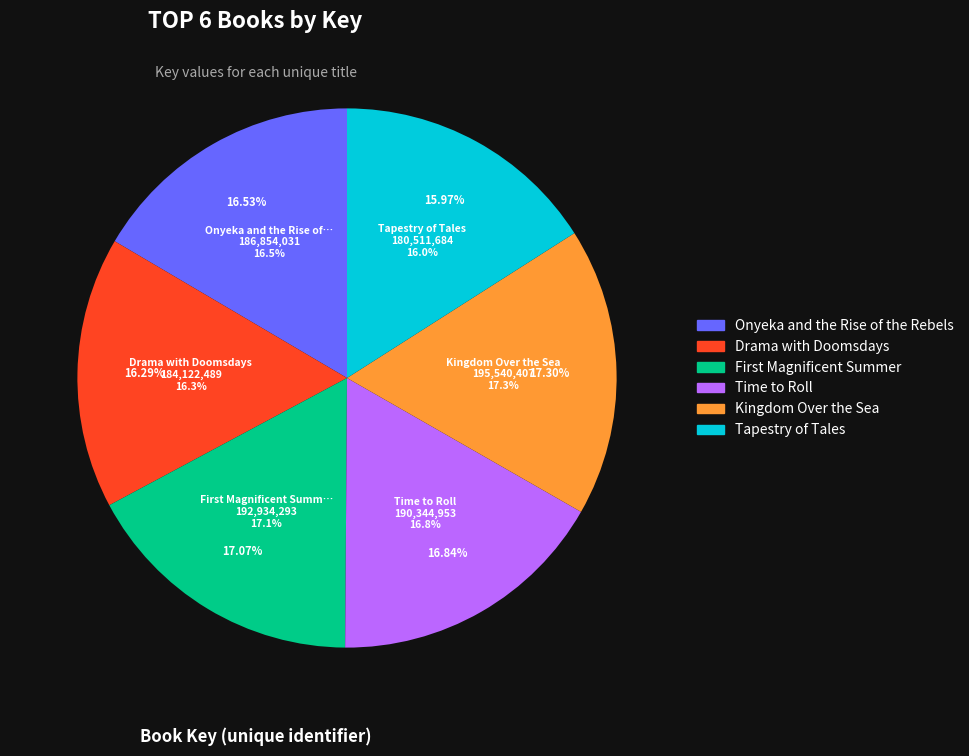

Does Kingdom Over the Sea account for over 50% of the chart?

No